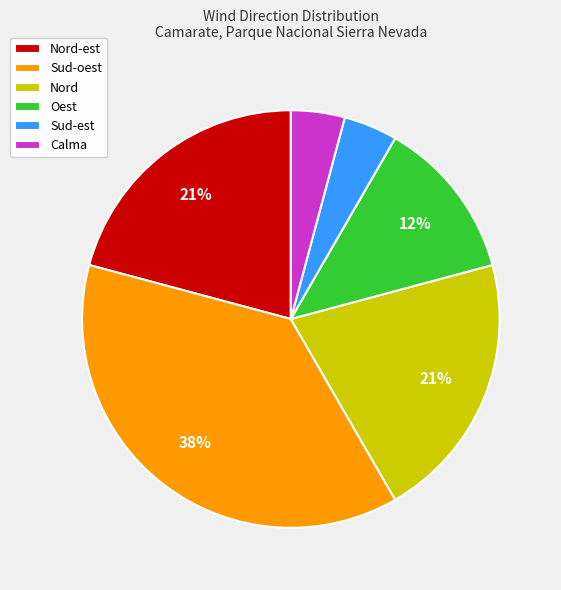

Is there a majority slice in this chart?

No